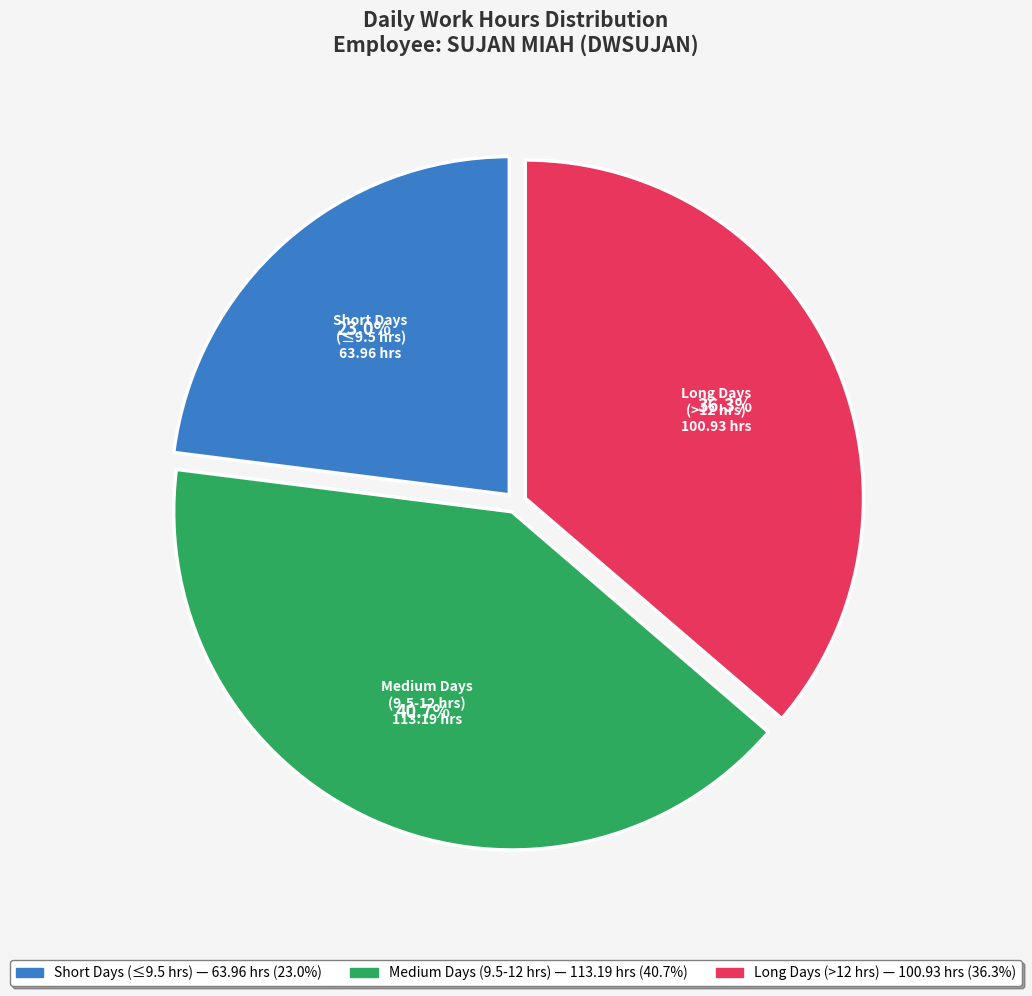

Is there a majority slice in this chart?

No